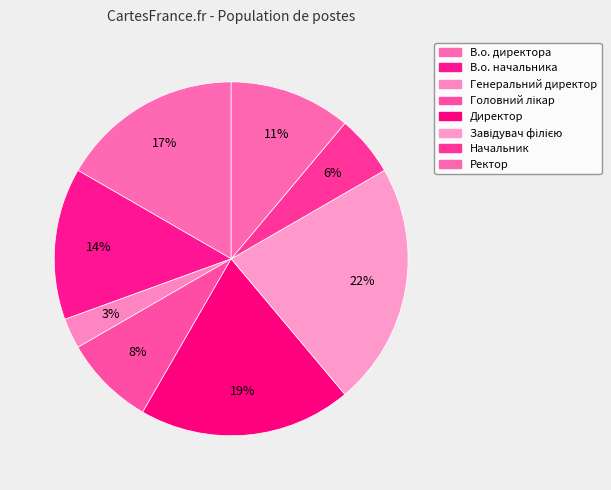

Is the sum of Завідувач філією and Генеральний директор greater than half?

No